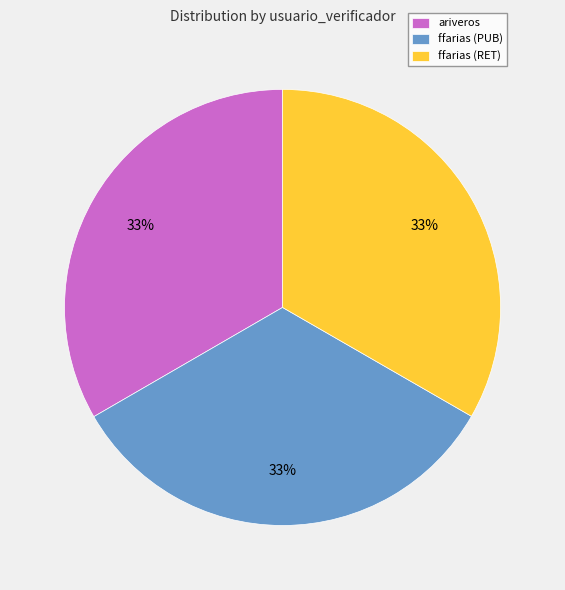

To the nearest percent, what is the average slice percentage?

33%